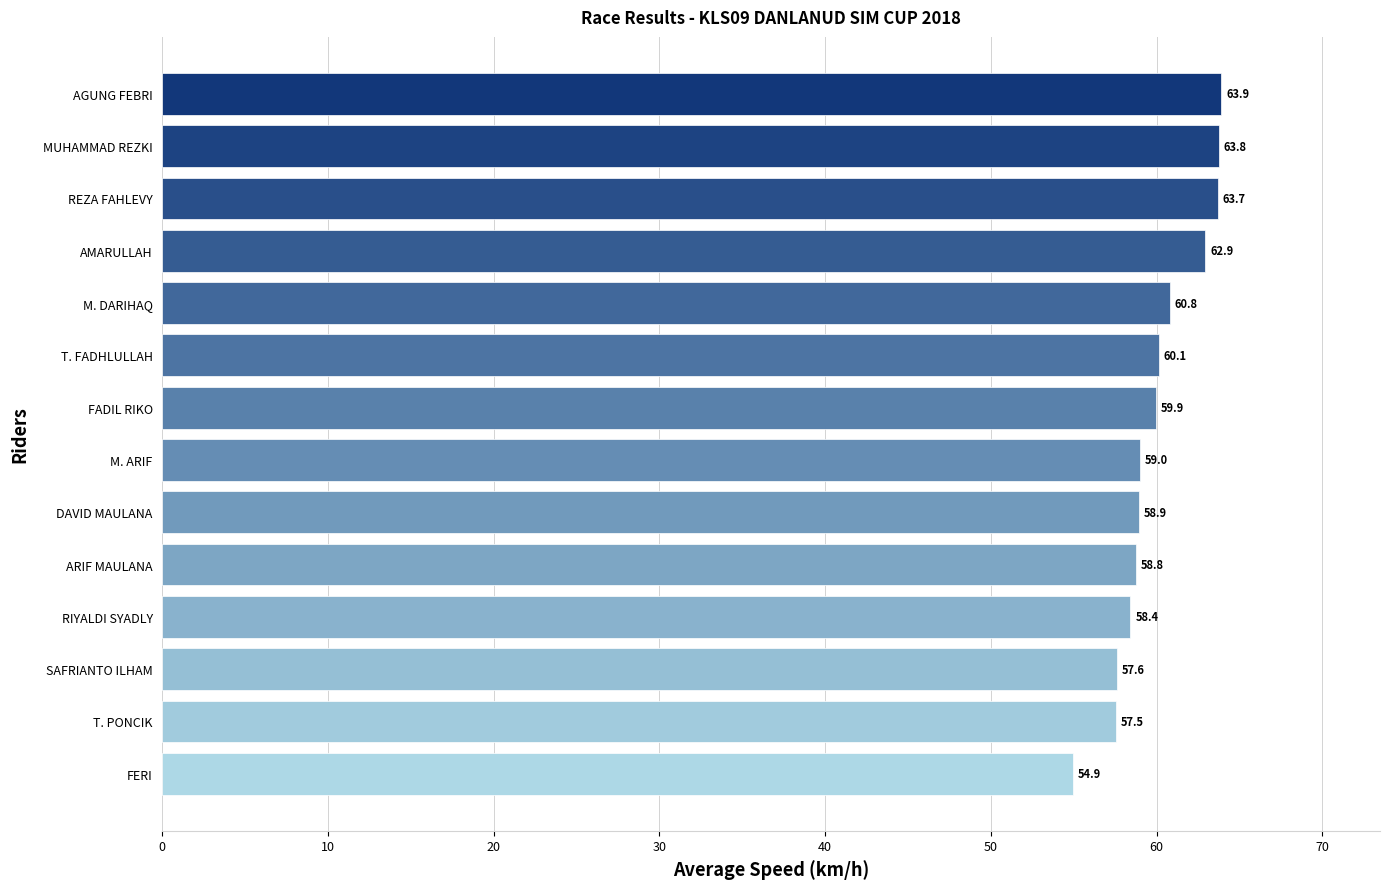

What position from the top is DAVID MAULANA?

9